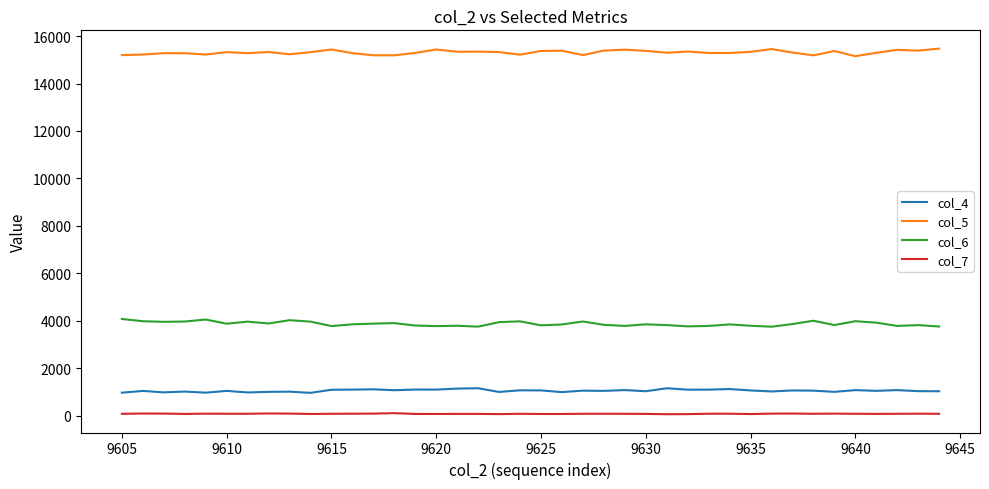

True or false: col_4 and col_7 intersect in this chart.

False